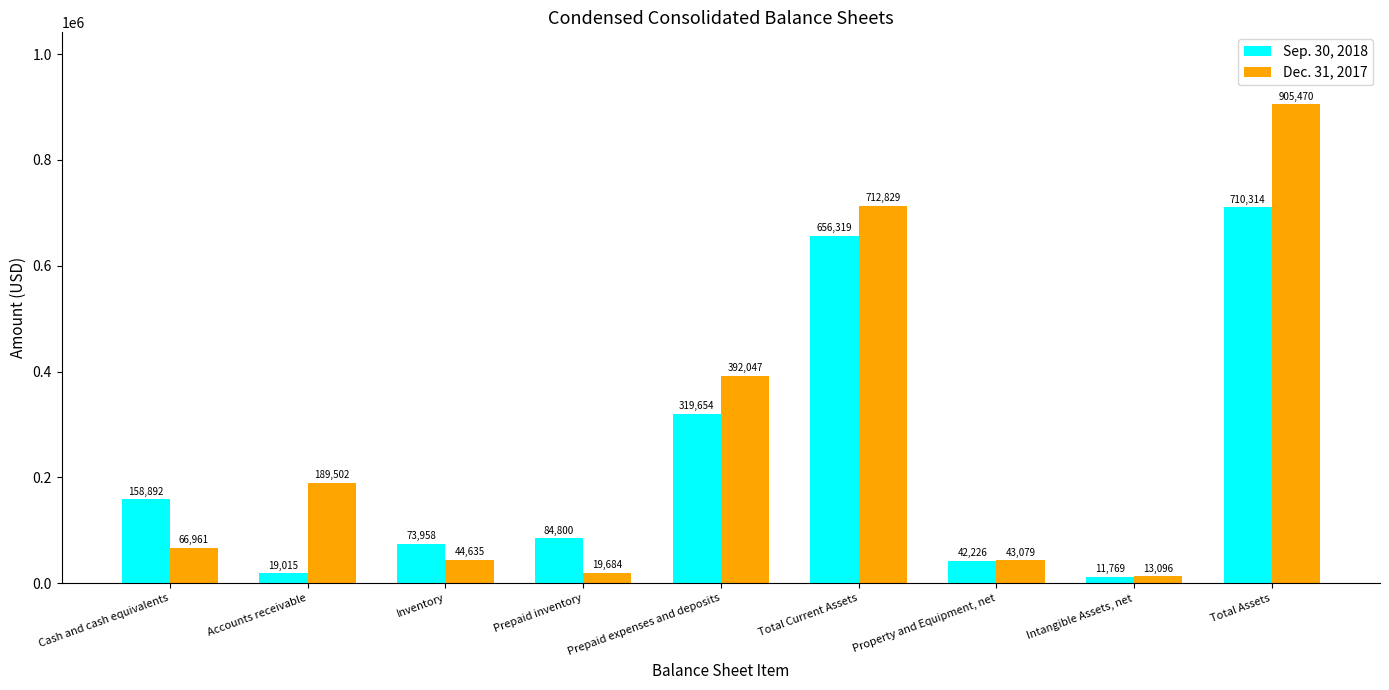

Rank the categories by Sep. 30, 2018 value from lowest to highest.

Intangible Assets, net, Accounts receivable, Property and Equipment, net, Inventory, Prepaid inventory, Cash and cash equivalents, Prepaid expenses and deposits, Total Current Assets, Total Assets